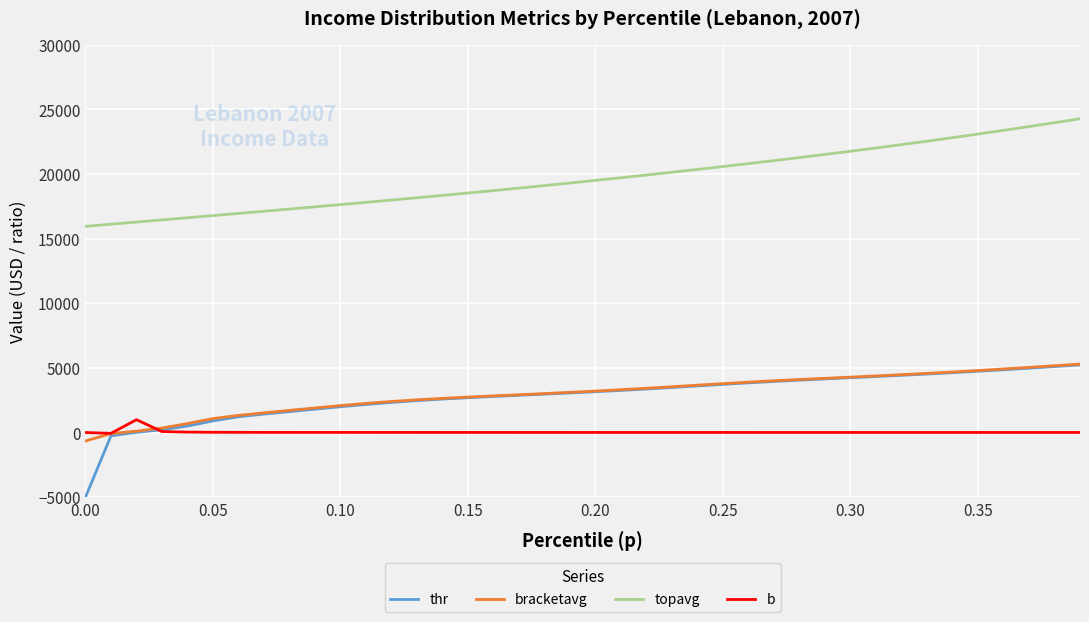

Count the number of data series in this chart.

4